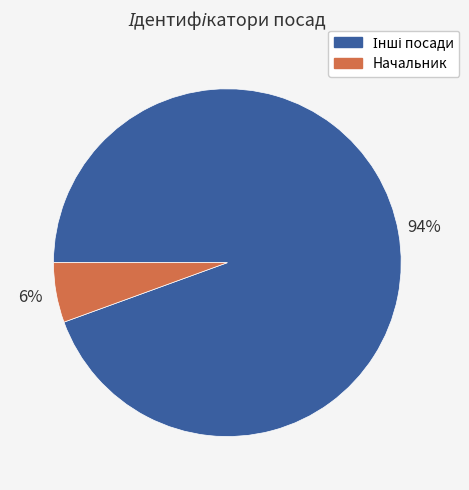

Does any single category account for the majority?

Yes